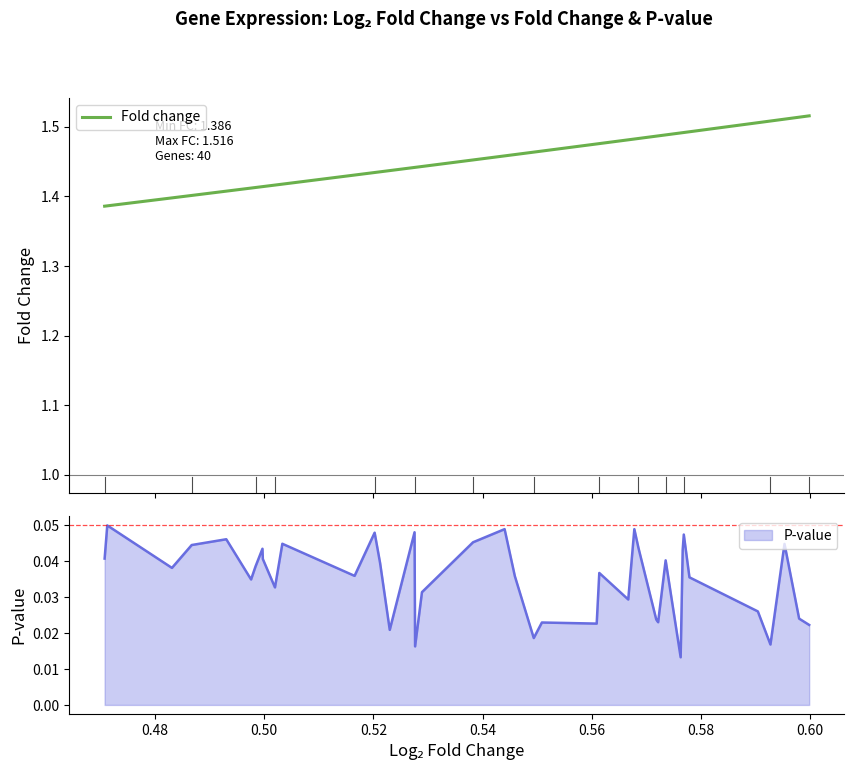

What is the greatest value displayed?

1.5